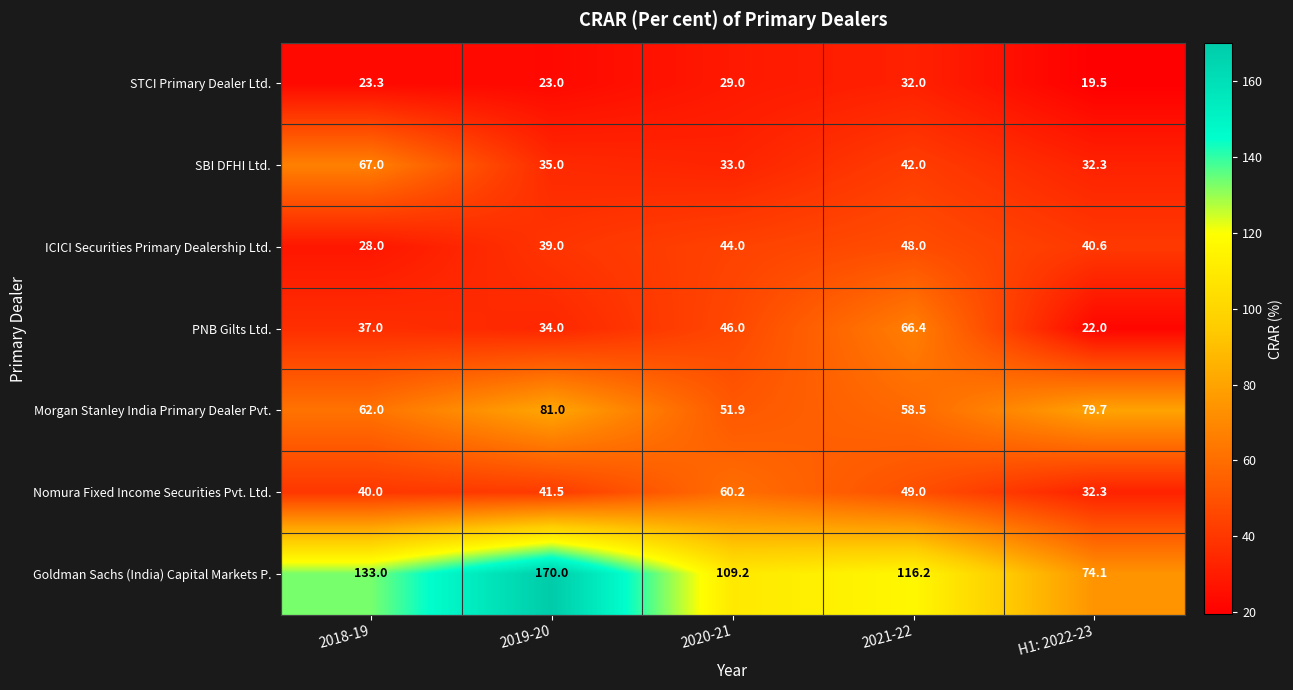

Rank the series at 2019-20 from highest to lowest value.

Goldman Sachs (India) Capital Markets P., Morgan Stanley India Primary Dealer Pvt., Nomura Fixed Income Securities Pvt. Ltd., ICICI Securities Primary Dealership Ltd., SBI DFHI Ltd., PNB Gilts Ltd., STCI Primary Dealer Ltd.